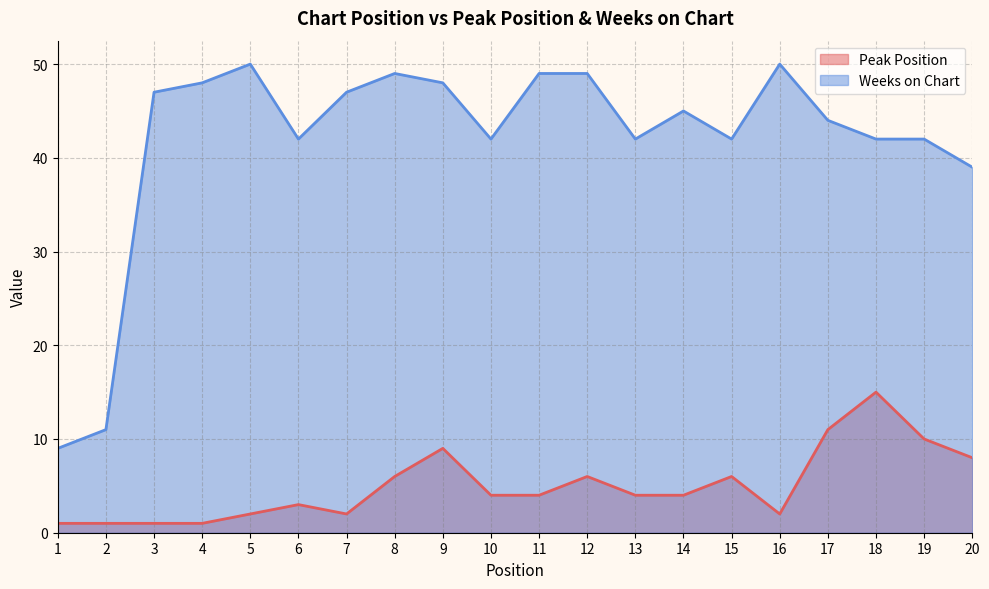

Reading right to left, list all the values displayed in this chart.

Peak Position: 8	10	15	11	2	6	4	4	6	4	4	9	6	2	3	2	1	1	1	1
Weeks on Chart: 39	42	42	44	50	42	45	42	49	49	42	48	49	47	42	50	48	47	11	9